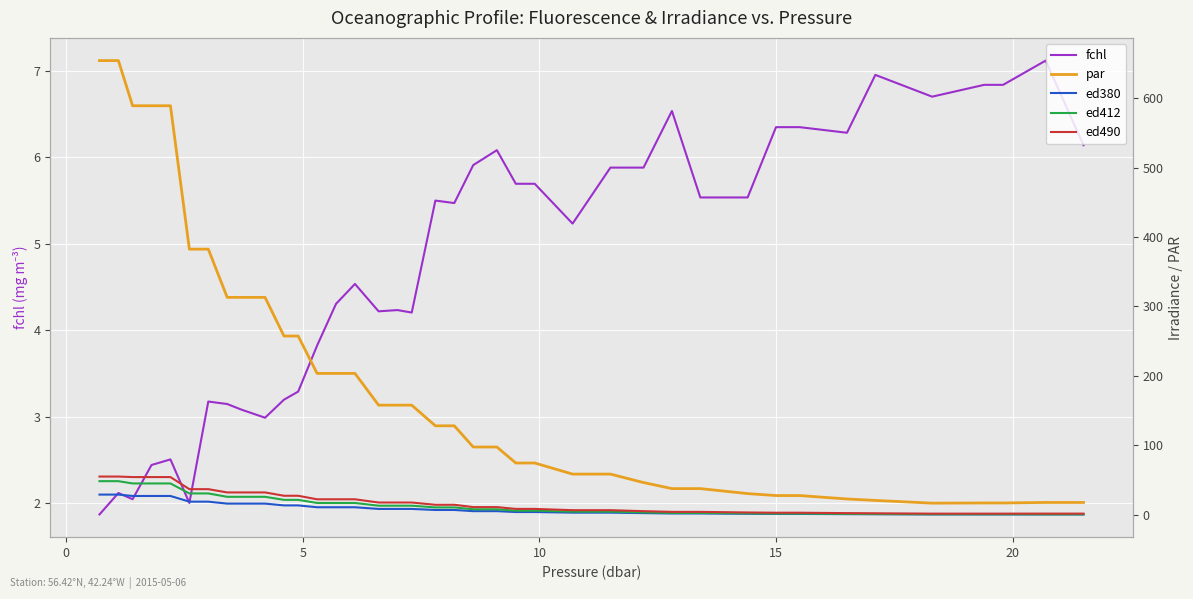

The value of ed490 at 15 is 4.5. True or false?

False